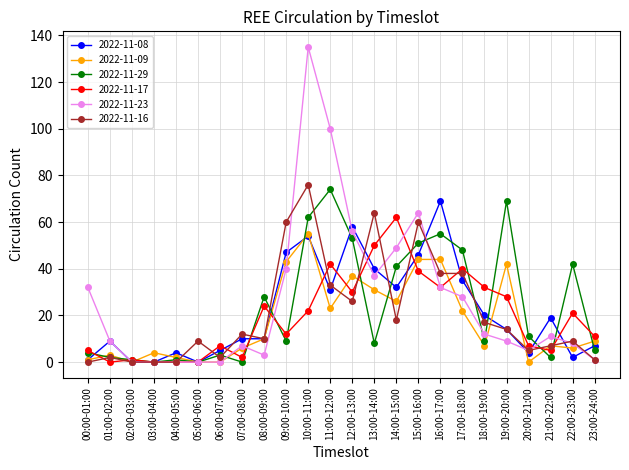

List the series in order of their peak value, highest first.

2022-11-23, 2022-11-16, 2022-11-29, 2022-11-08, 2022-11-17, 2022-11-09